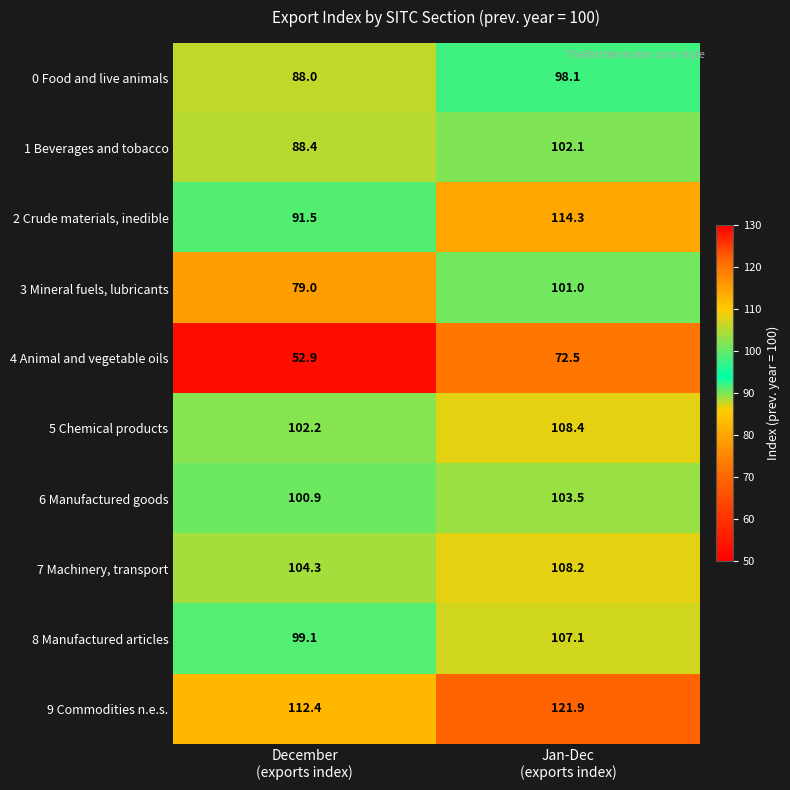

Reading left to right, list all the values displayed in this chart.

0 Food and live animals: 88.0	98.1
1 Beverages and tobacco: 88.4	102.1
2 Crude materials, inedible: 91.5	114.3
3 Mineral fuels, lubricants: 79.0	101.0
4 Animal and vegetable oils: 52.9	72.5
5 Chemical products: 102.2	108.4
6 Manufactured goods: 100.9	103.5
7 Machinery, transport: 104.3	108.2
8 Manufactured articles: 99.1	107.1
9 Commodities n.e.s.: 112.4	121.9